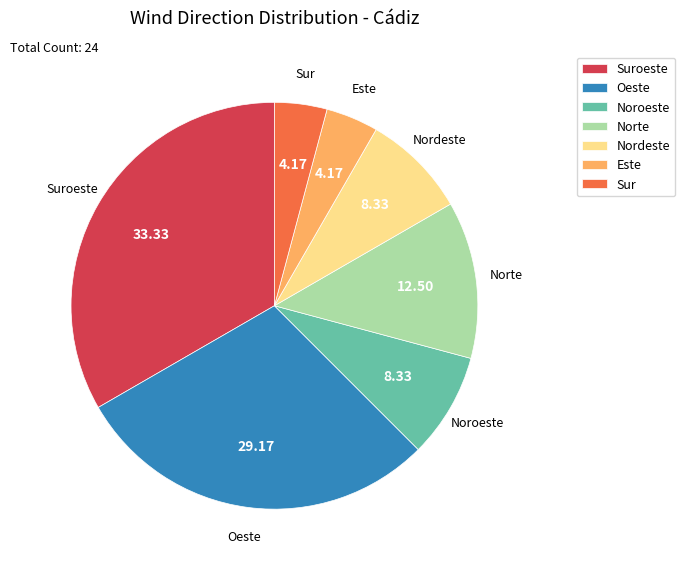

How many slices are in this pie chart?

7